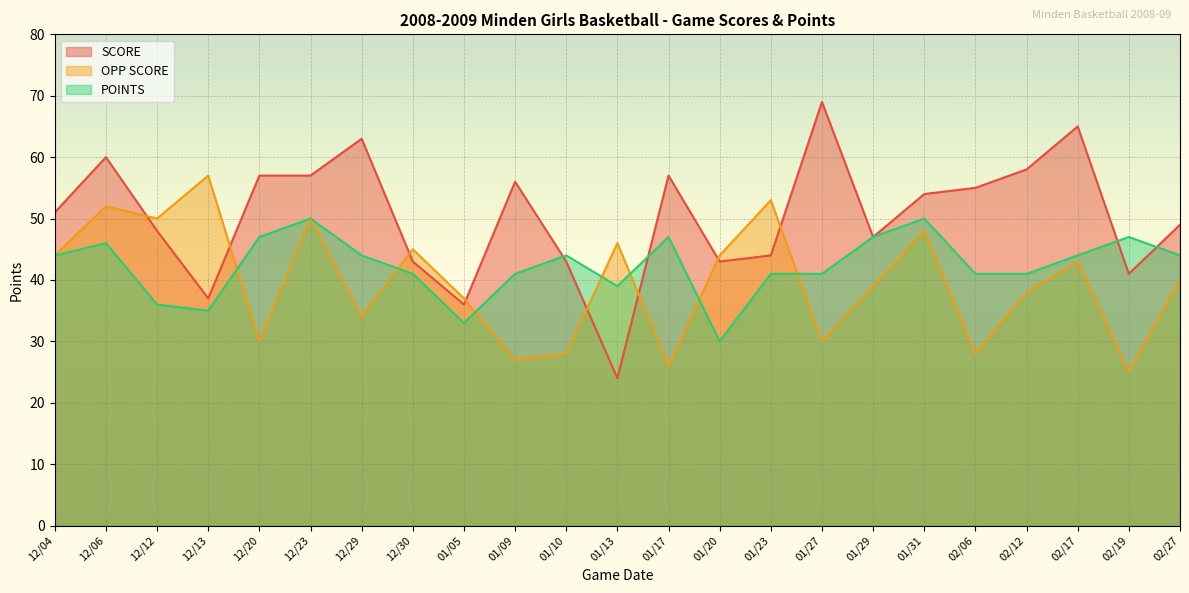

What is the difference between the highest and lowest values at 01/20?

14